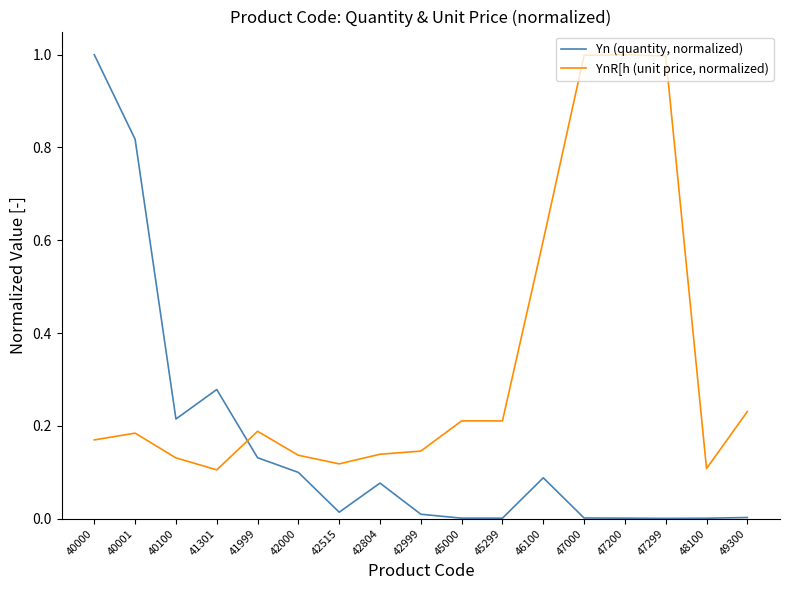

Is it true that YnR[h (unit price, normalized) equals 1.0 at 47299?

True